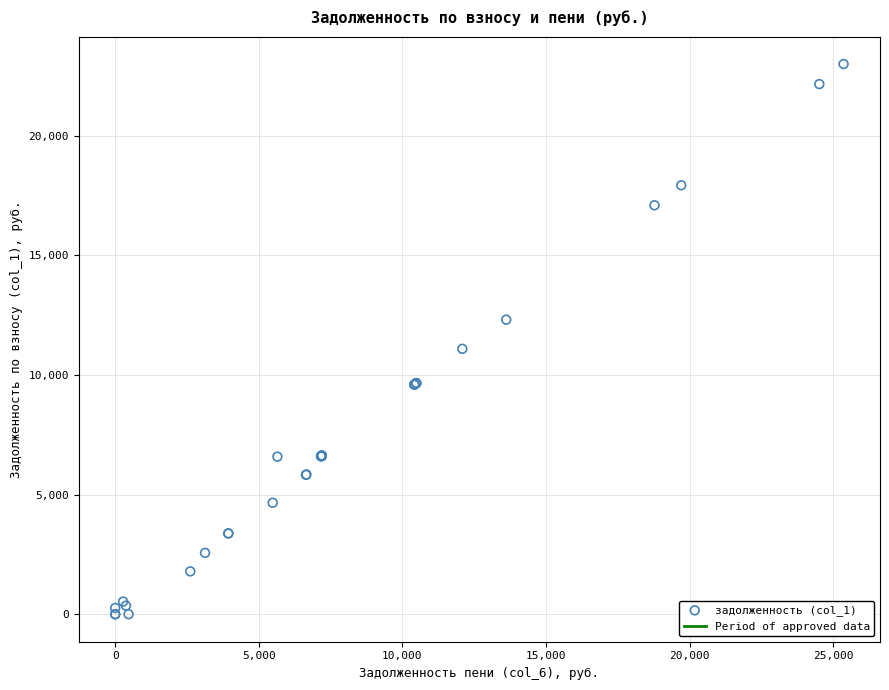

What Y value in the scatter plot is closest to 11501?

11095.6